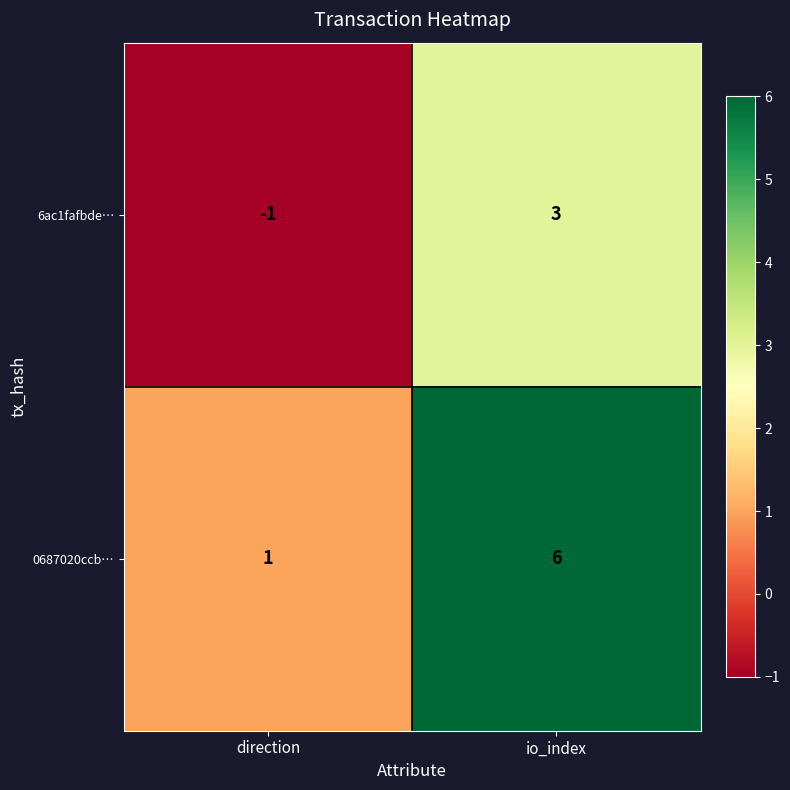

How many data points does each series have?

2